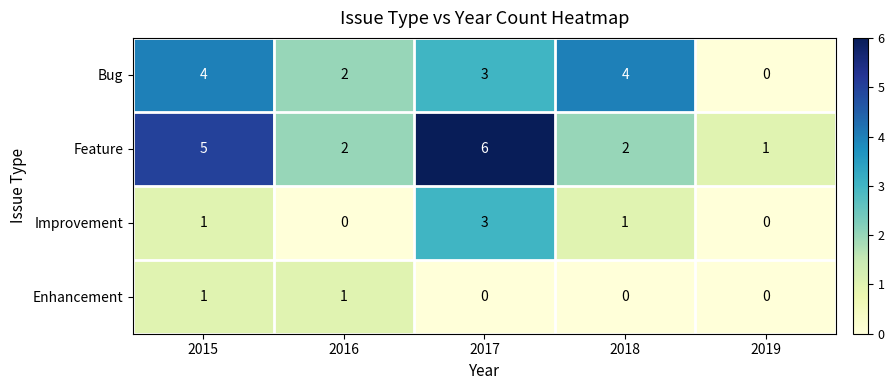

List the series in order of their peak value, lowest first.

Enhancement, Improvement, Bug, Feature